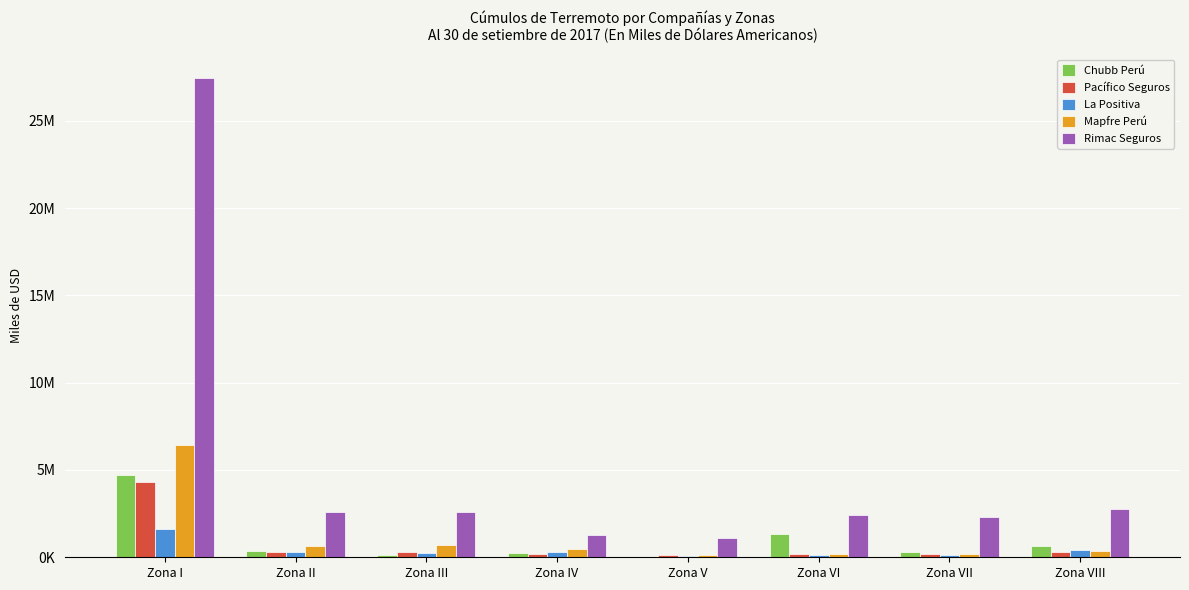

What are all the series names shown in the legend?

Chubb Perú, Pacífico Seguros, La Positiva, Mapfre Perú, Rimac Seguros